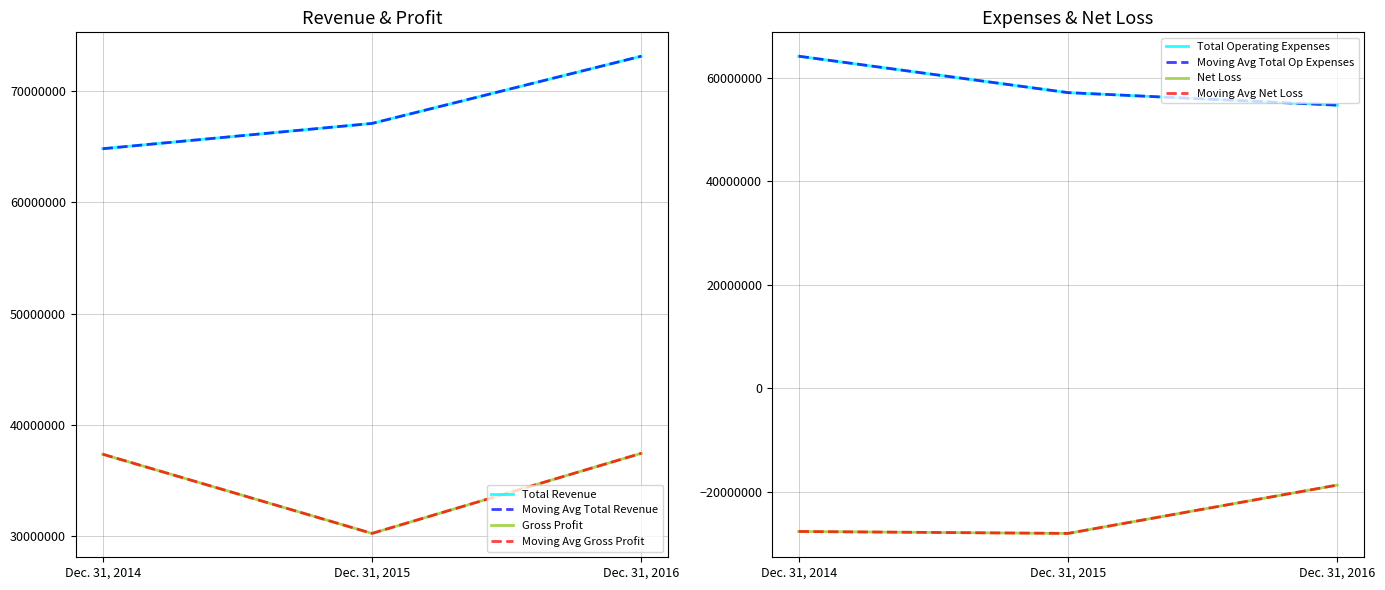

Read the Net Loss value at Dec. 31, 2016, to the nearest 50.

-18726750